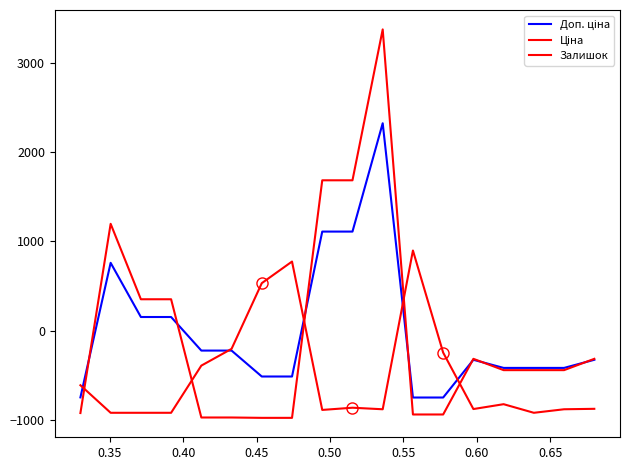

Reading left to right, transcribe all the data shown in this chart.

Доп. ціна: -746.4	760.3	153.7	153.7	-222.2	-222.2	-512.6	-512.6	1110.2	1110.2	2323.4	-747.8	-747.8	-325.3	-416.3	-416.3	-416.3	-325.3
Ціна: -921.6	1197.1	352.4	352.4	-971.5	-971.5	-975.6	-975.6	1684.4	1684.4	3373.8	-937.8	-937.8	-314.6	-441.3	-441.3	-441.3	-314.6
Залишок: -610.3	-918.9	-918.9	-918.9	-390.6	-202.9	532.7	774.7	-886.8	-862.1	-879.4	898.1	-244.9	-876.9	-822.6	-918.9	-879.4	-874.4